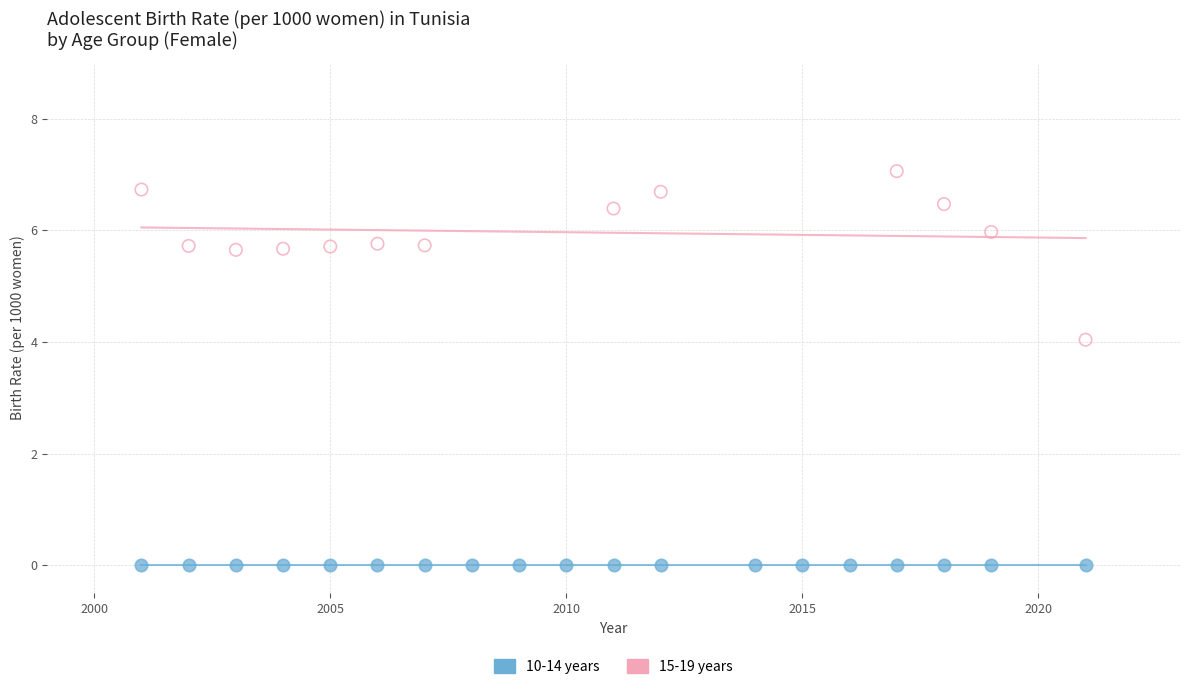

Which series reaches the minimum Y coordinate?

10-14 years